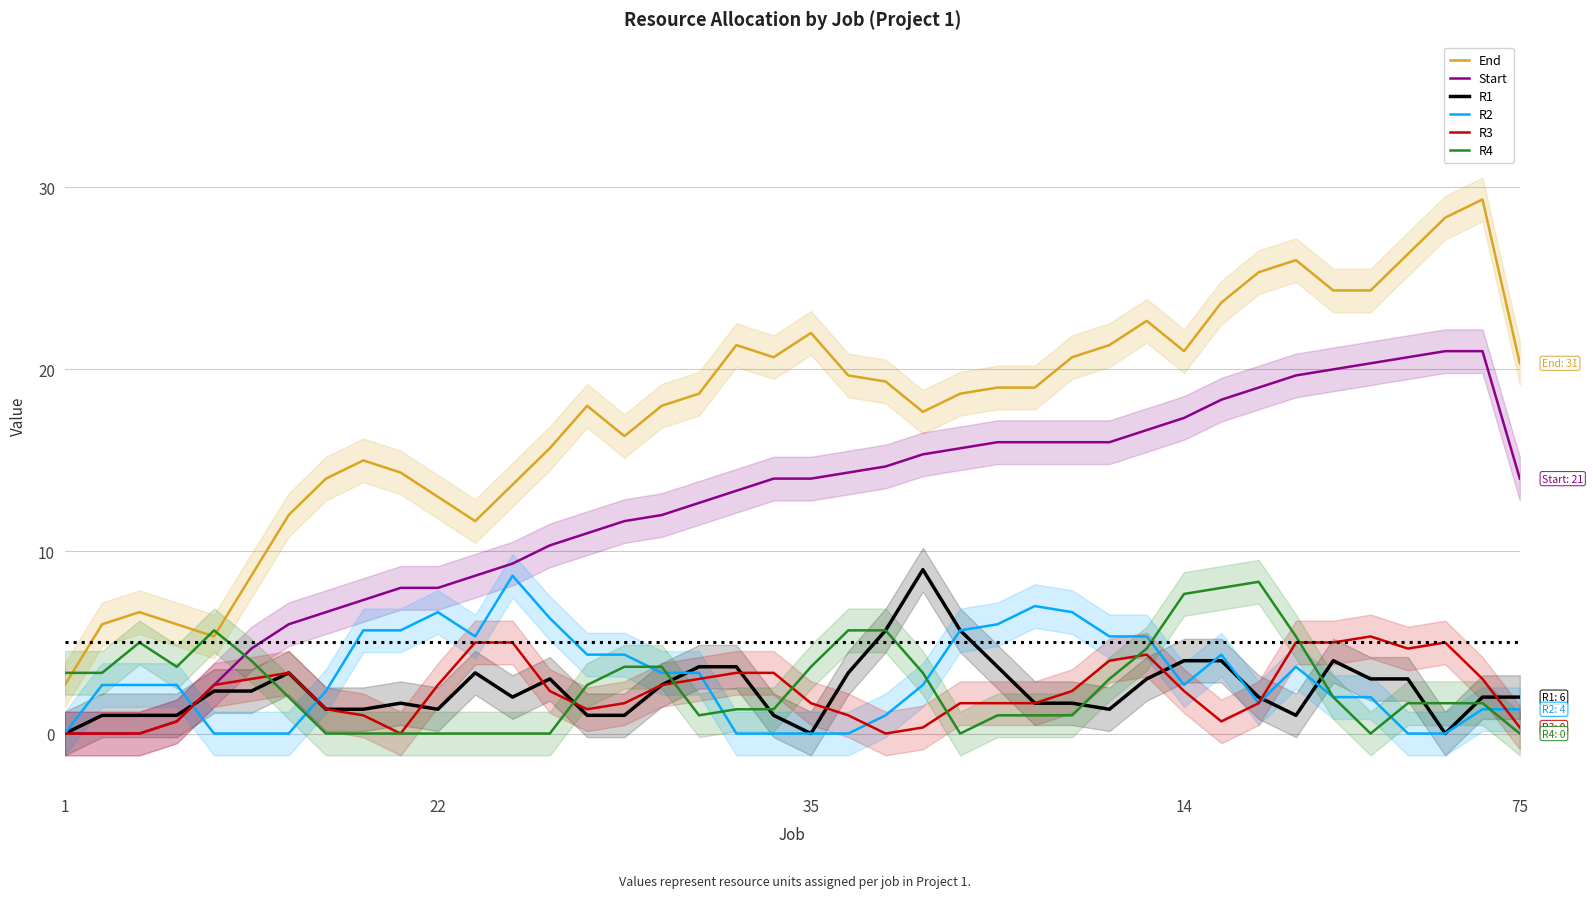

Does the chart have visible grid lines?

Yes